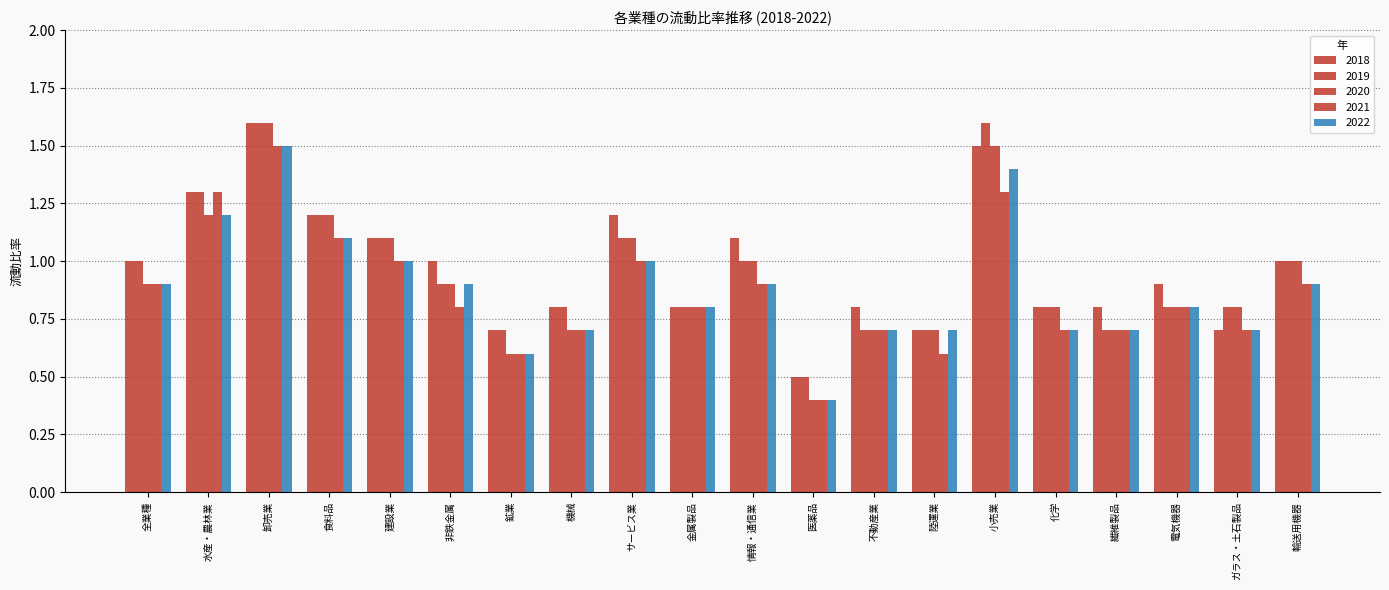

How many groups of bars are there?

20